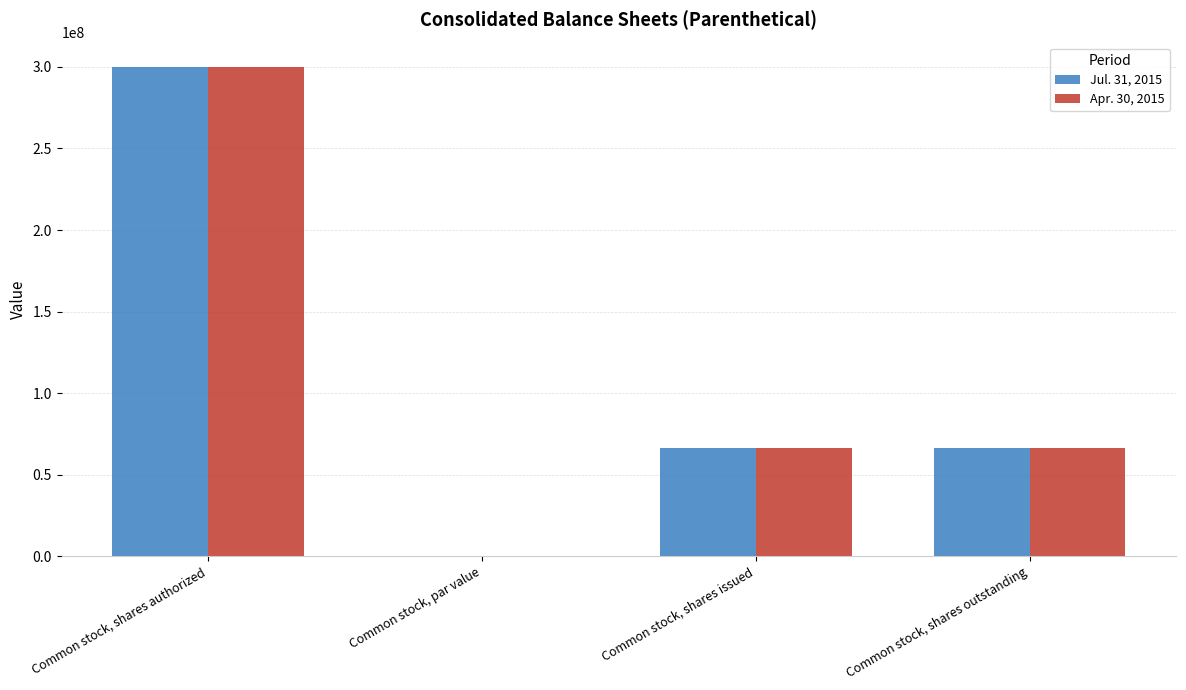

What is the total value across all series at Common stock, shares outstanding?

132859736.0